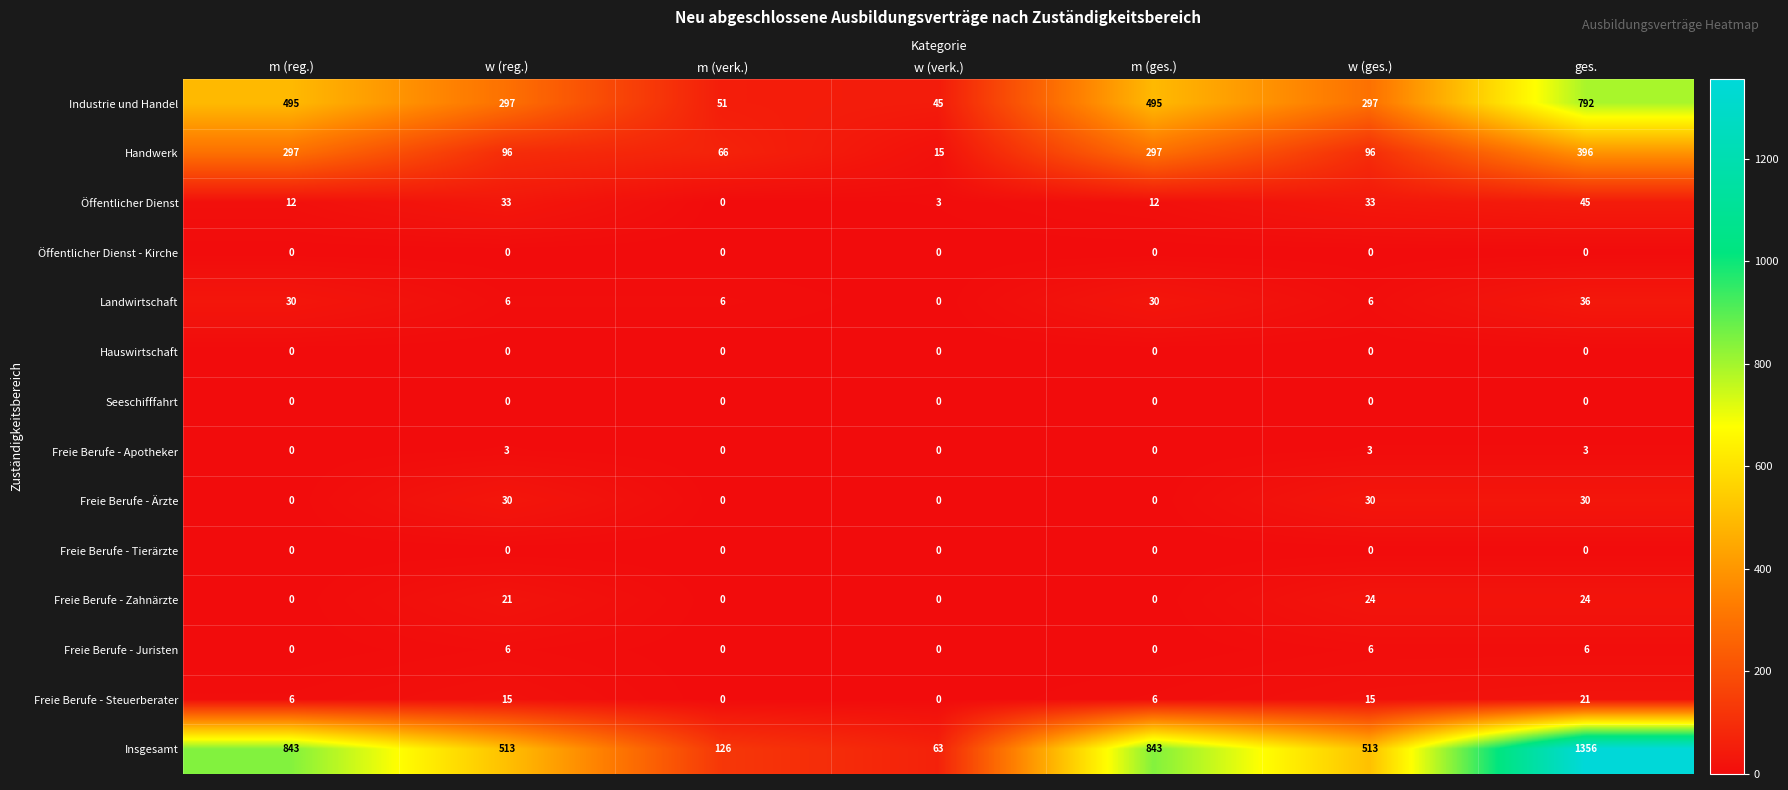

Between w (verk.) and w (ges.), which series saw the biggest shift?

Insgesamt